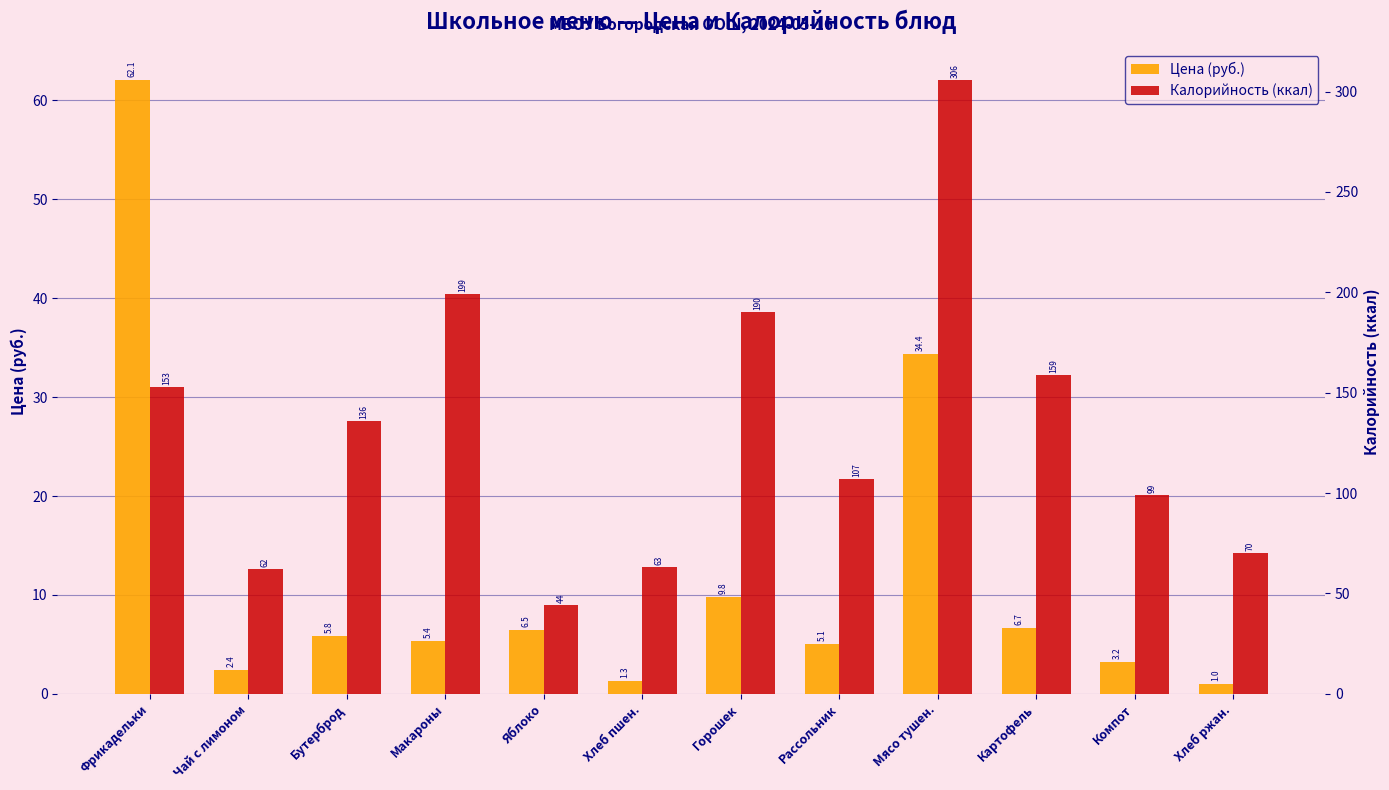

Rank the series by their average value, from highest to lowest.

Калорийность (ккал), Цена (руб.)